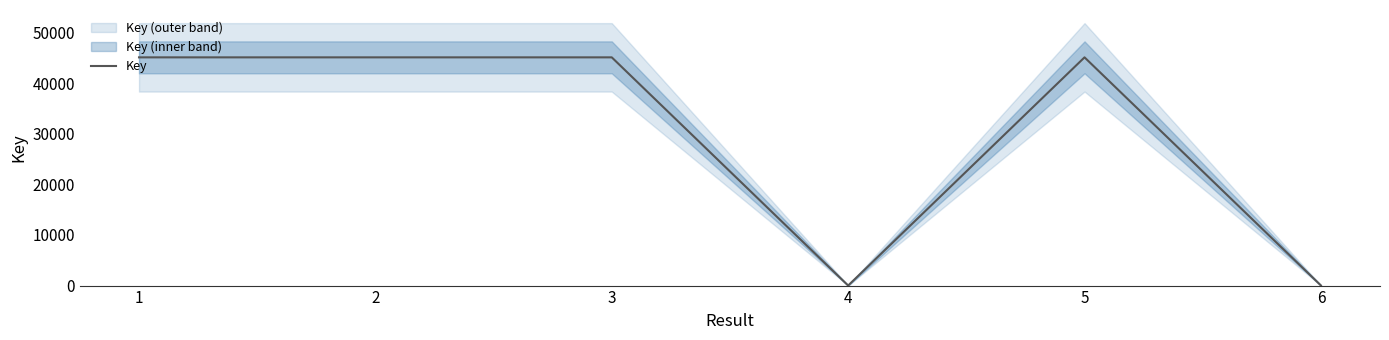

How many data points are less than 45066?

2